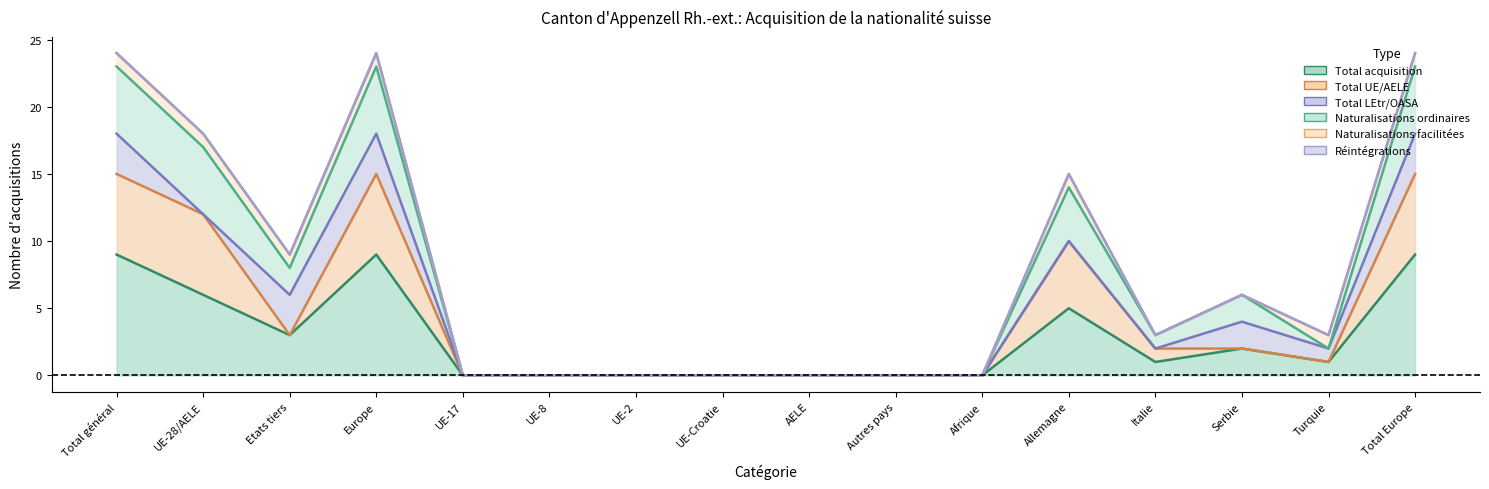

True or false: Total acquisition has a value of 0 at UE-8.

True